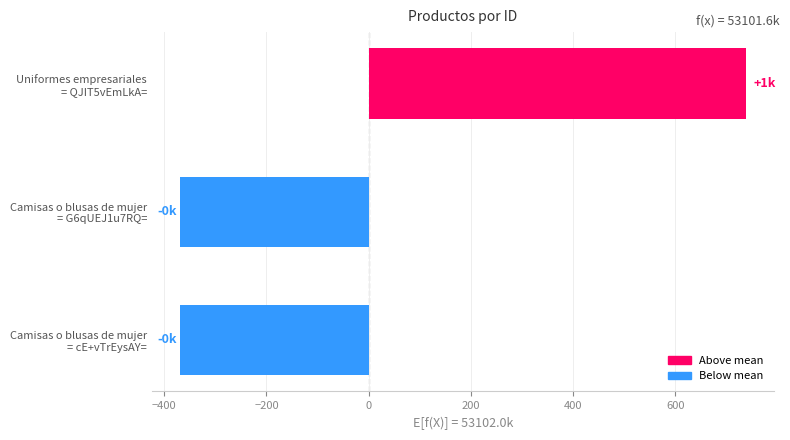

Reading bottom to top, list all the values displayed in this chart.

-368.7	-368.7	737.3